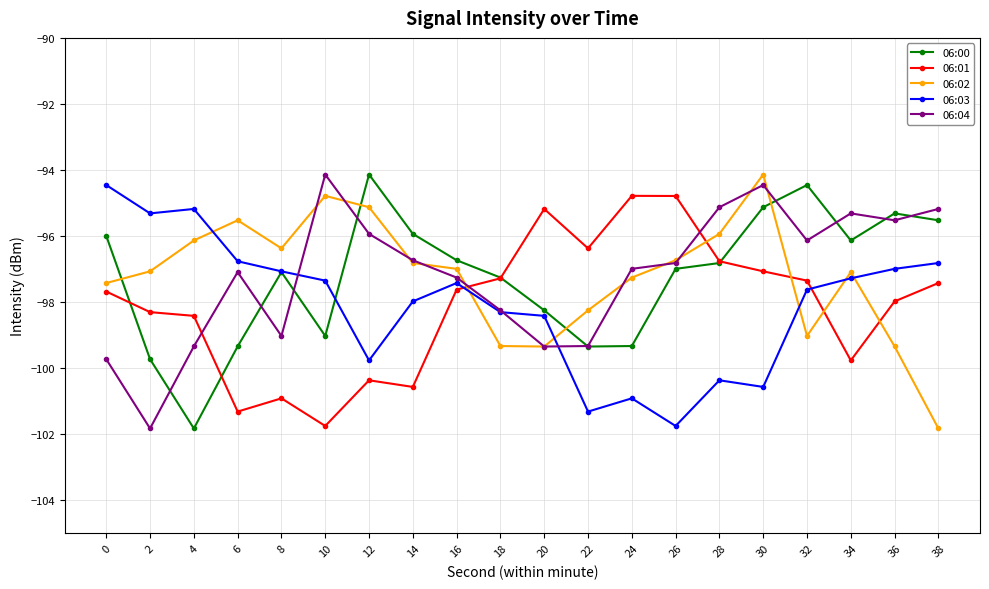

What is the approximate value of 06:03 at 24?

-100.9